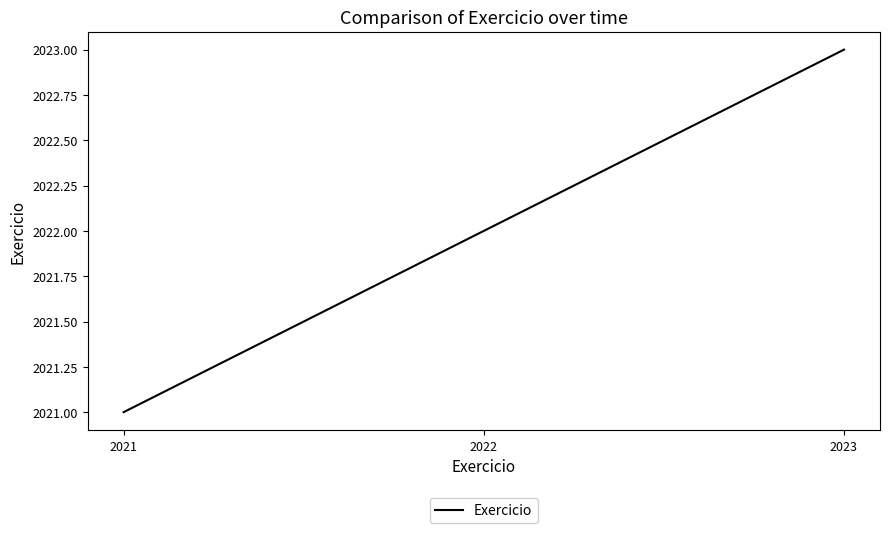

Which category has the lowest value across all series?

2021